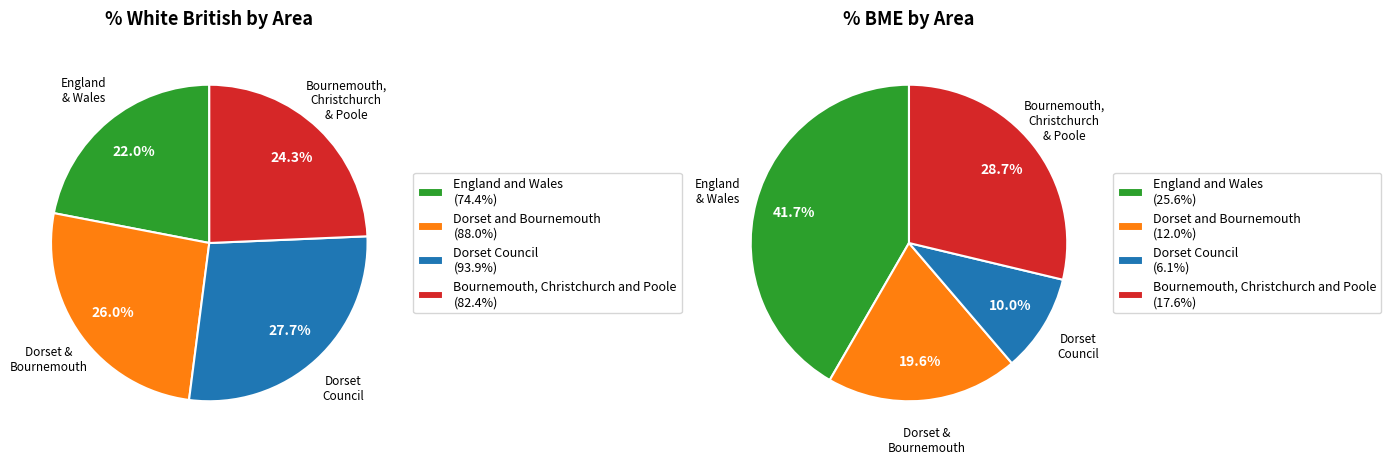

What percentage is the 3 slice, to the nearest percent?

24%